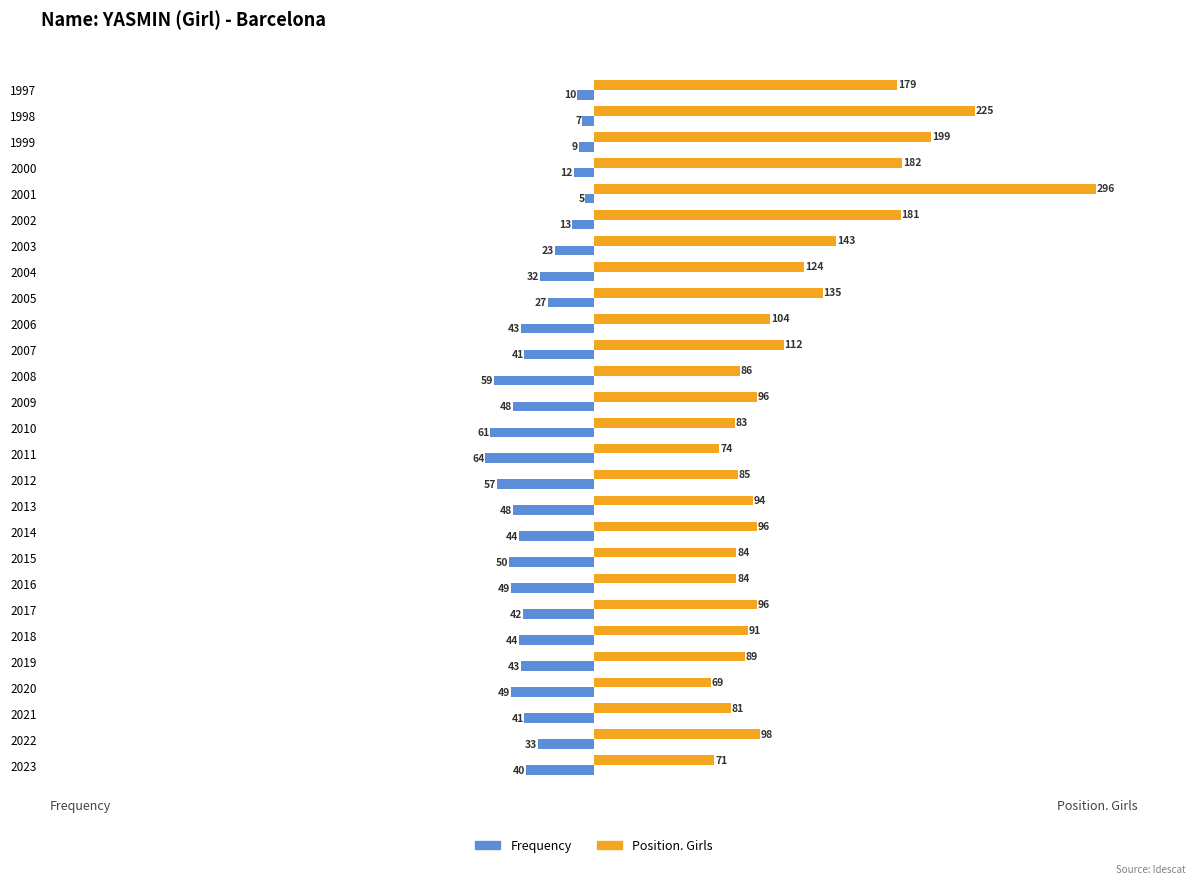

True or false: Position. Girls has a value of 128 at 2010.

False